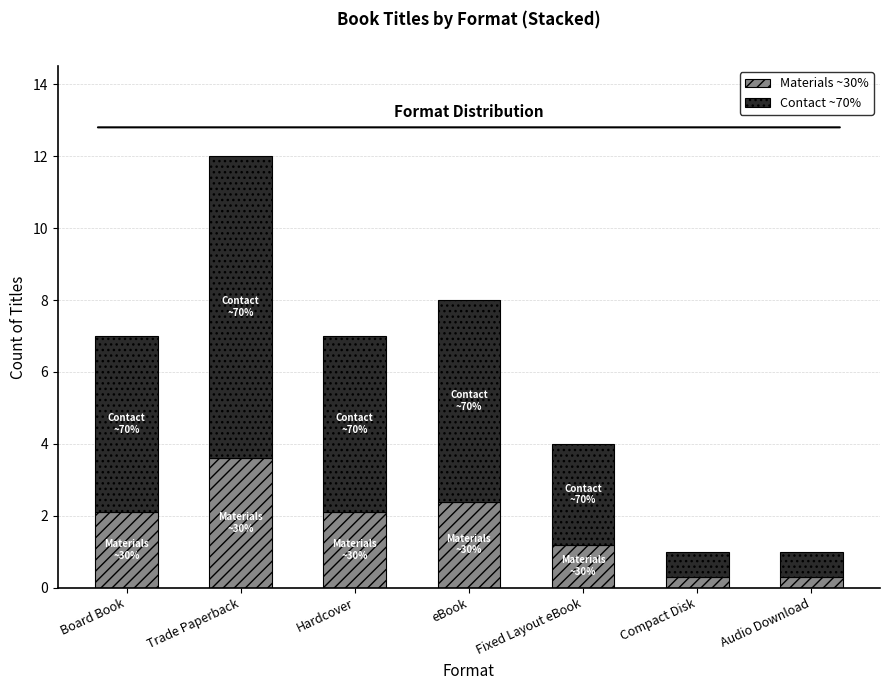

What is the total value across all series at Hardcover?

7.0